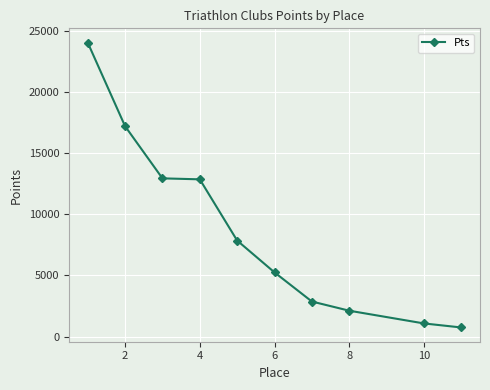

True or false: the data has more than 1 interior local peaks.

False